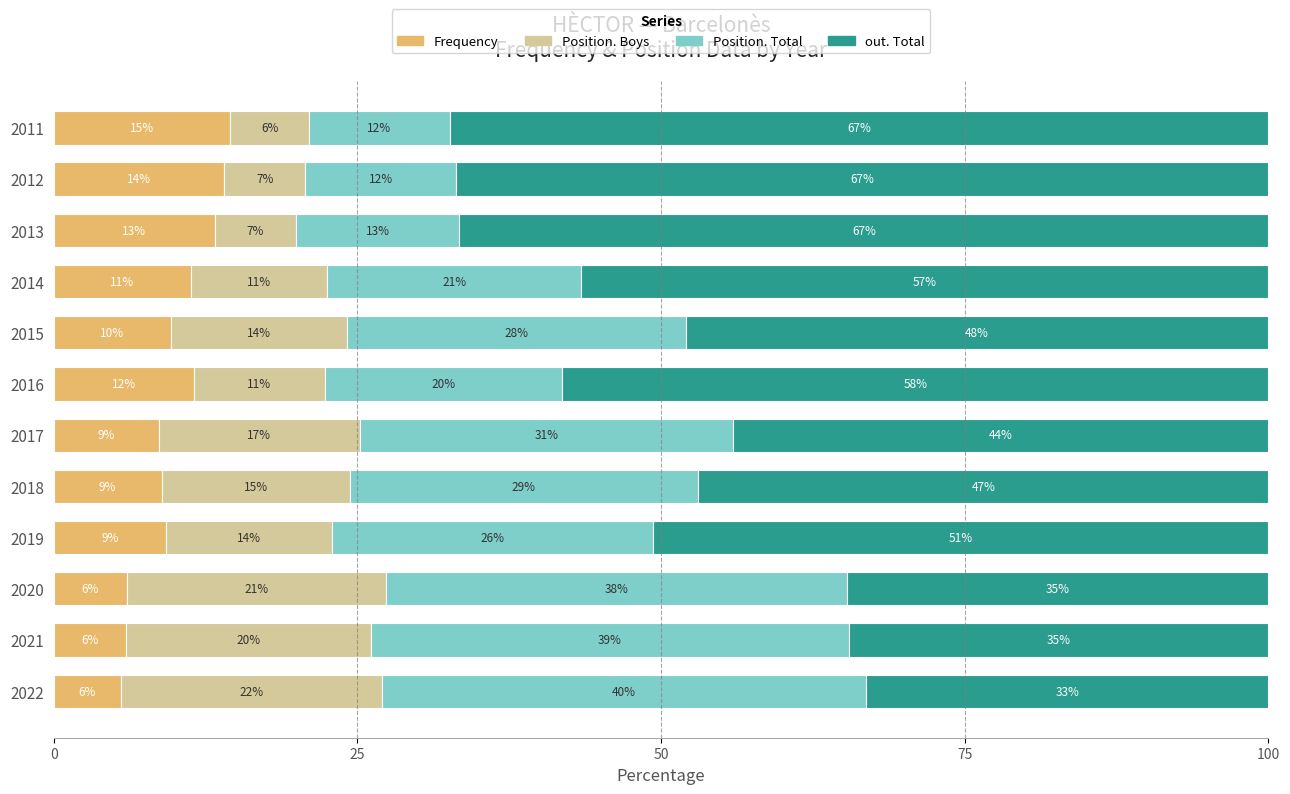

What are all the series names shown in the legend?

Frequency, Position. Boys, Position. Total, out. Total